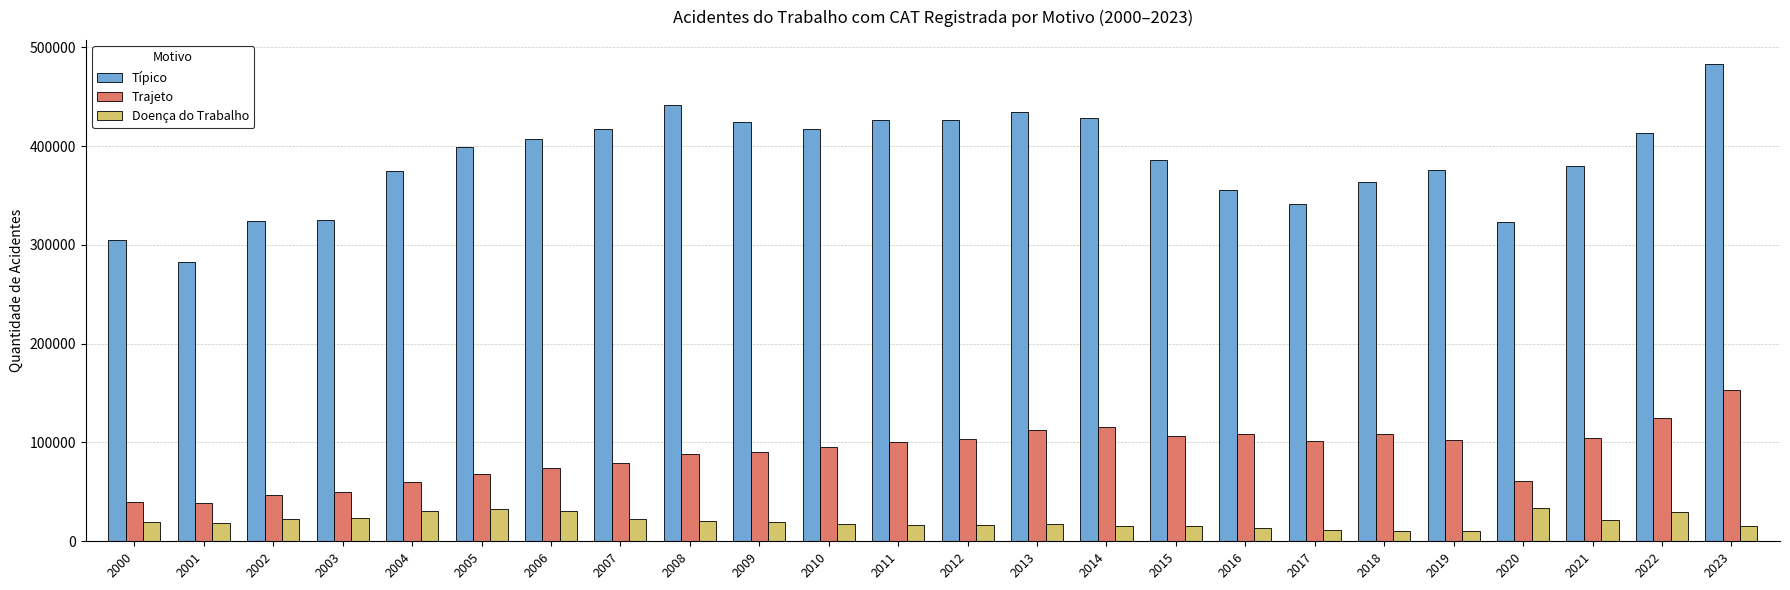

How many data points in Típico are less than 398613?

12